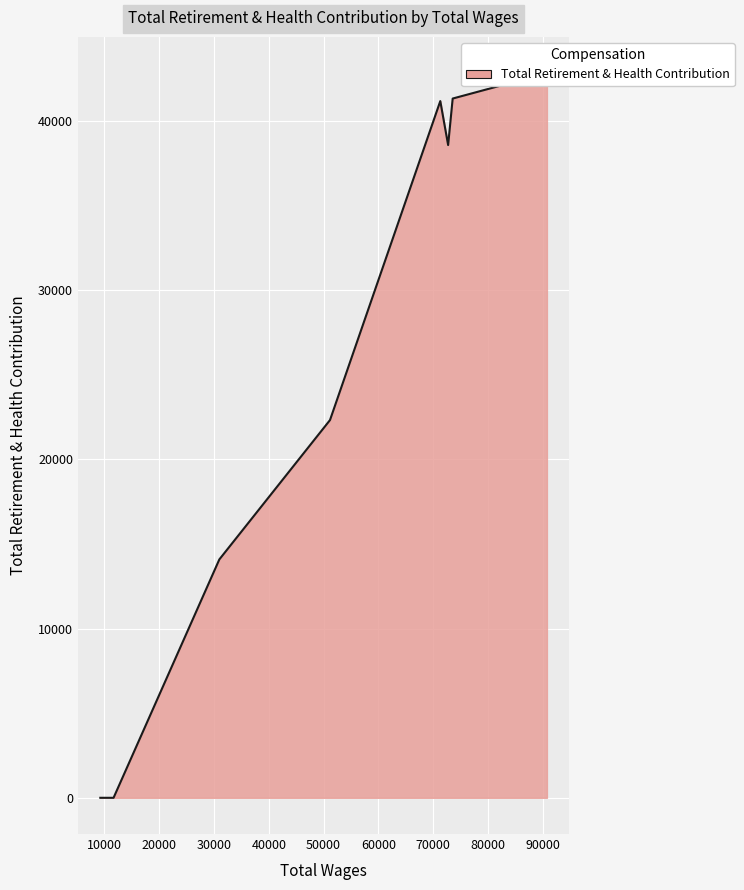

Count the number of data series in this chart.

1